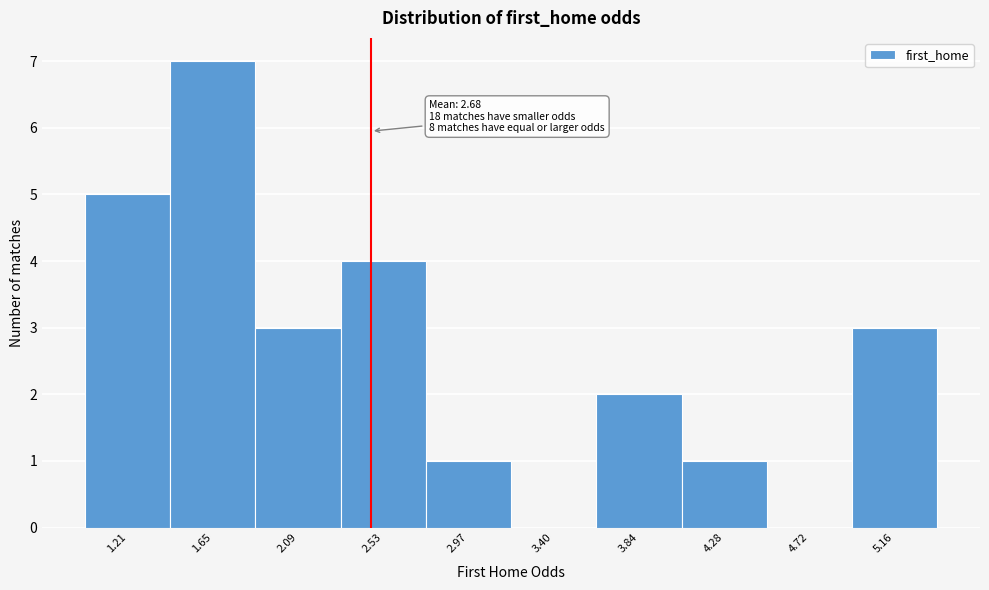

Reading left to right, extract all data points from this chart.

1.21=5	1.65=7	2.09=3	2.53=4	2.97=1	3.40=0	3.84=2	4.28=1	4.72=0	5.16=3